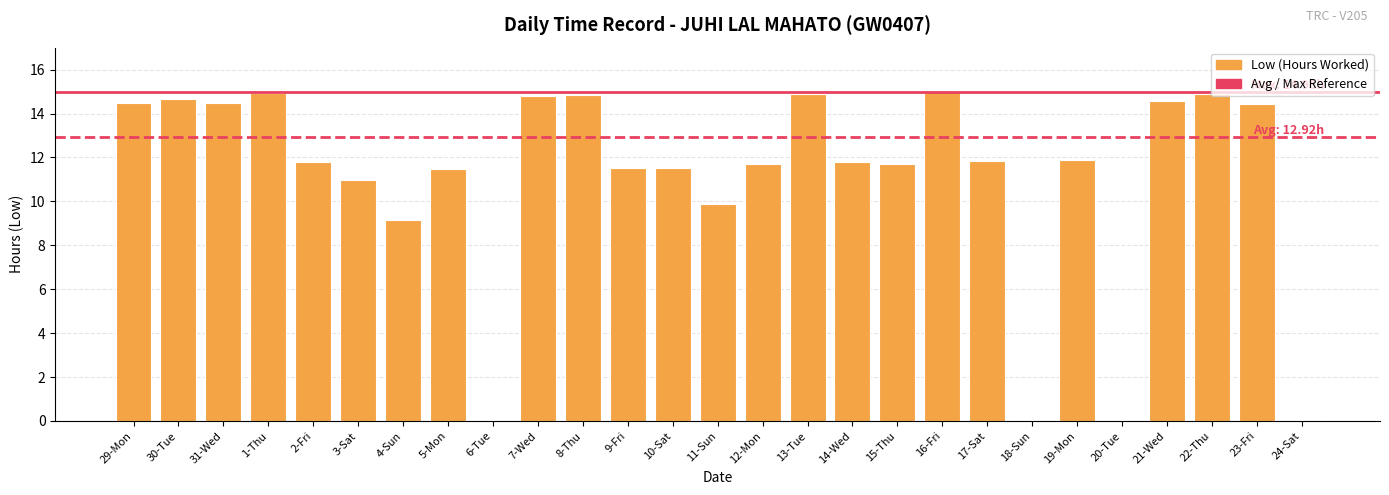

Approximately how many times larger is the value at 22-Thu compared to 2-Fri?

1.3